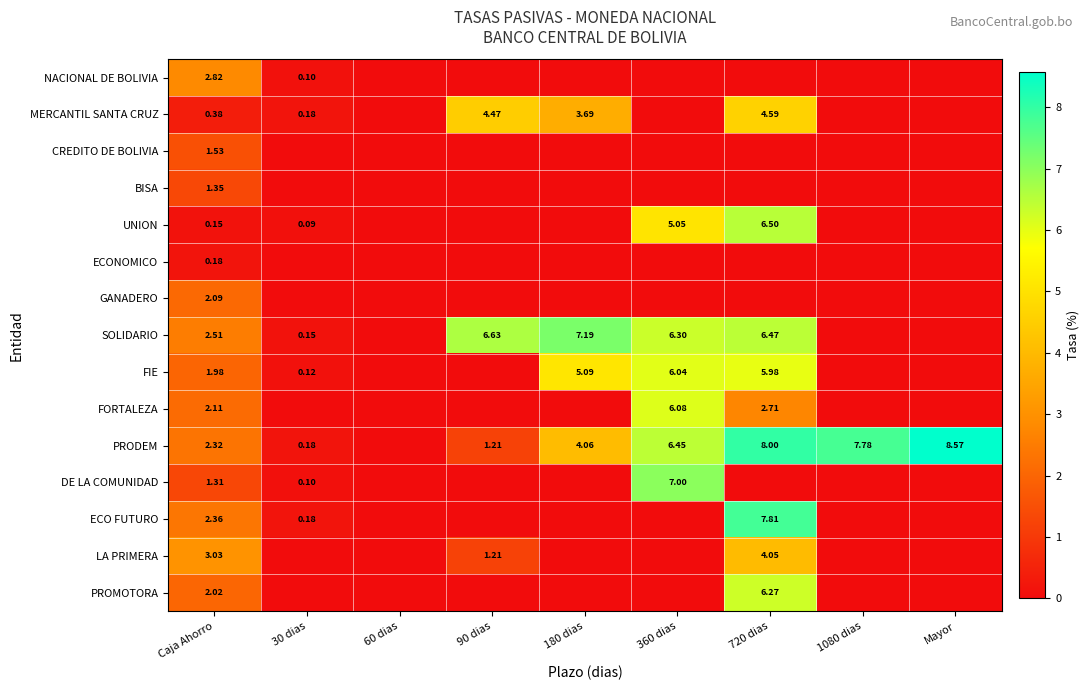

Between 1080 dias and Mayor, which is larger?

1080 dias